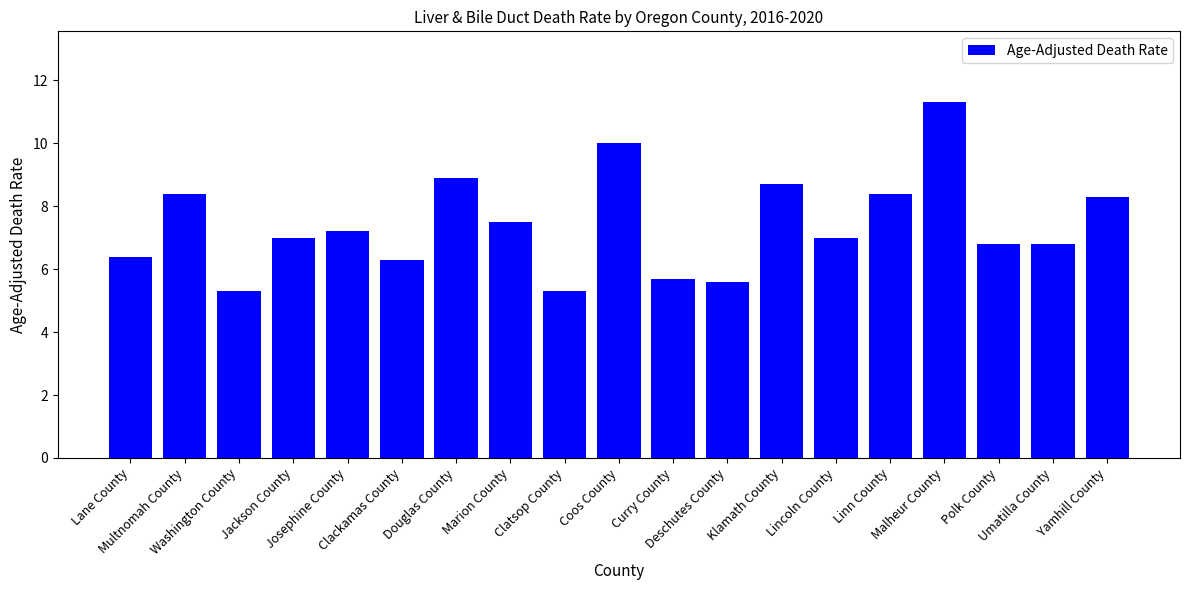

What is the change in value from Marion County to Curry County?

-1.8